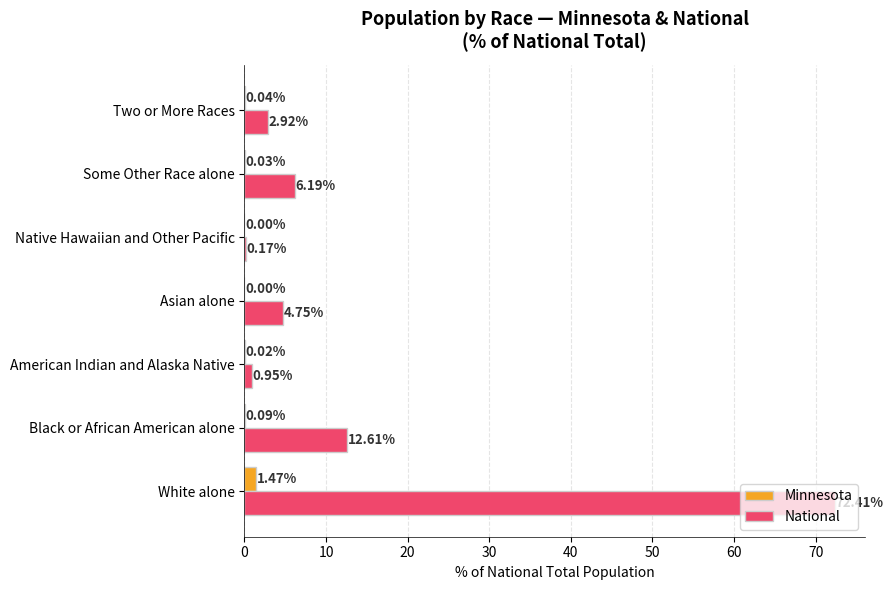

What is the sum of the National values at American Indian and Alaska Native and Two or More Races?

3.9